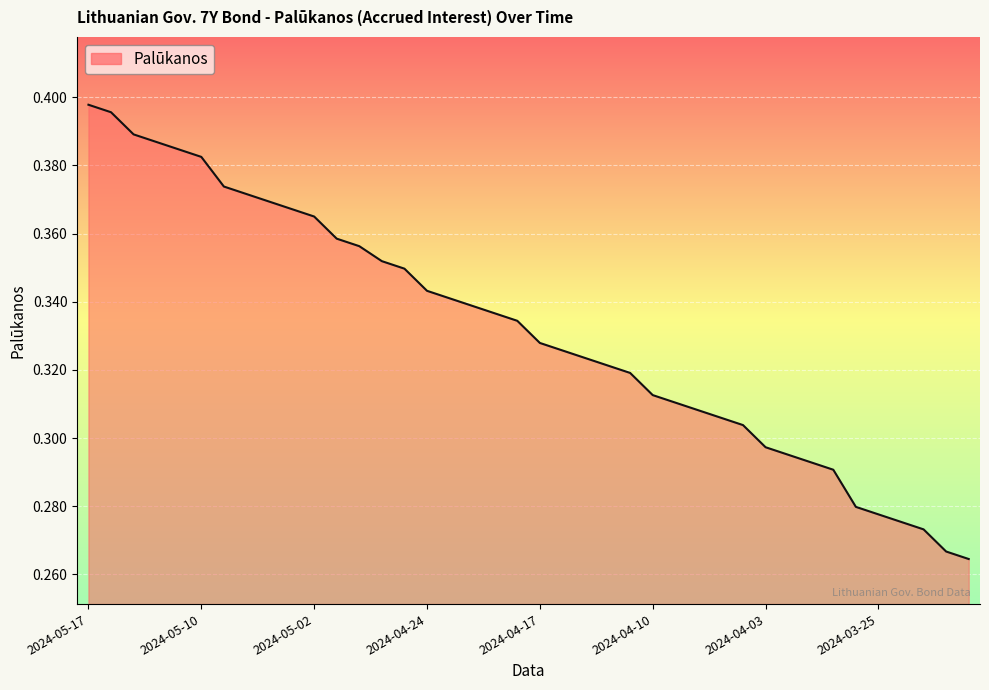

How many lines are shown in the chart?

1